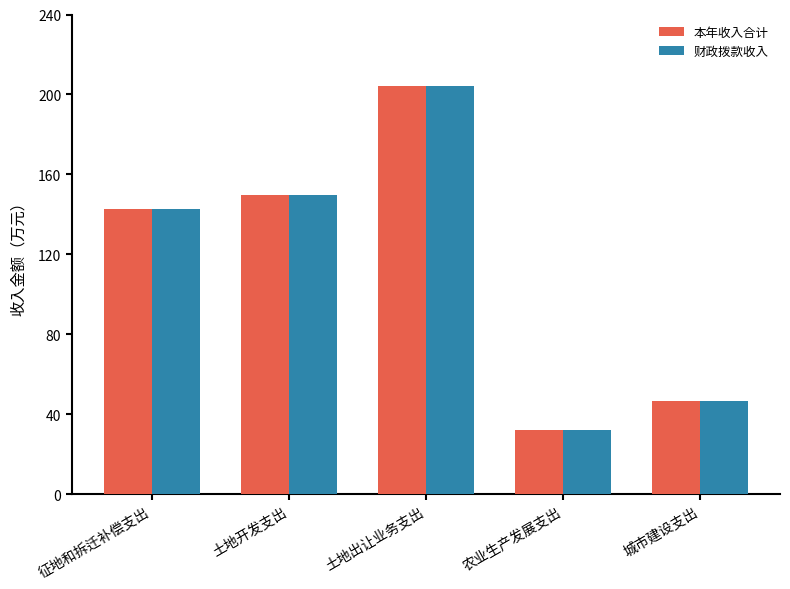

The 财政拨款收入 series shows 204.3 at 土地出让业务支出. True or false?

True